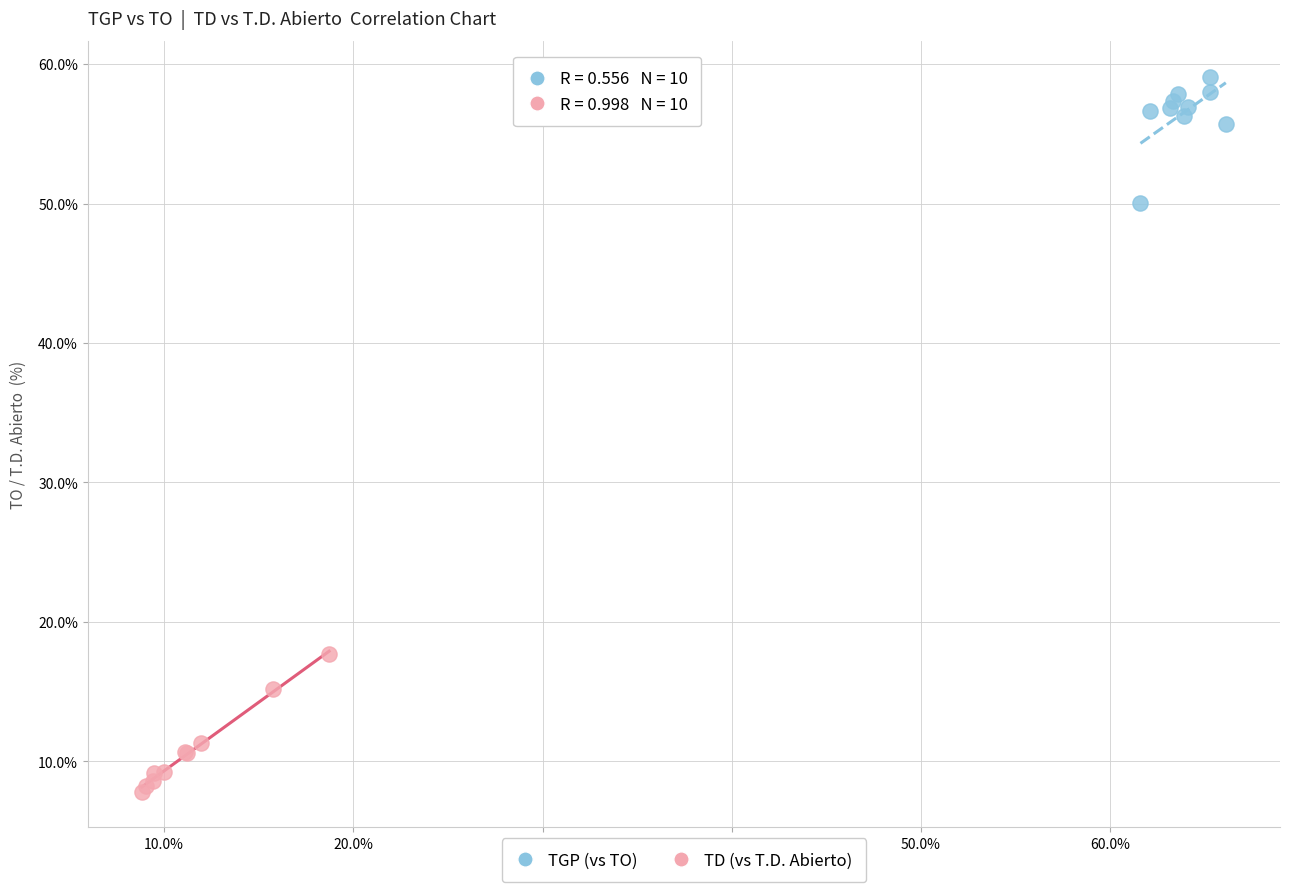

What are all the series names shown in the legend?

TGP (vs TO), TD (vs T.D. Abierto)